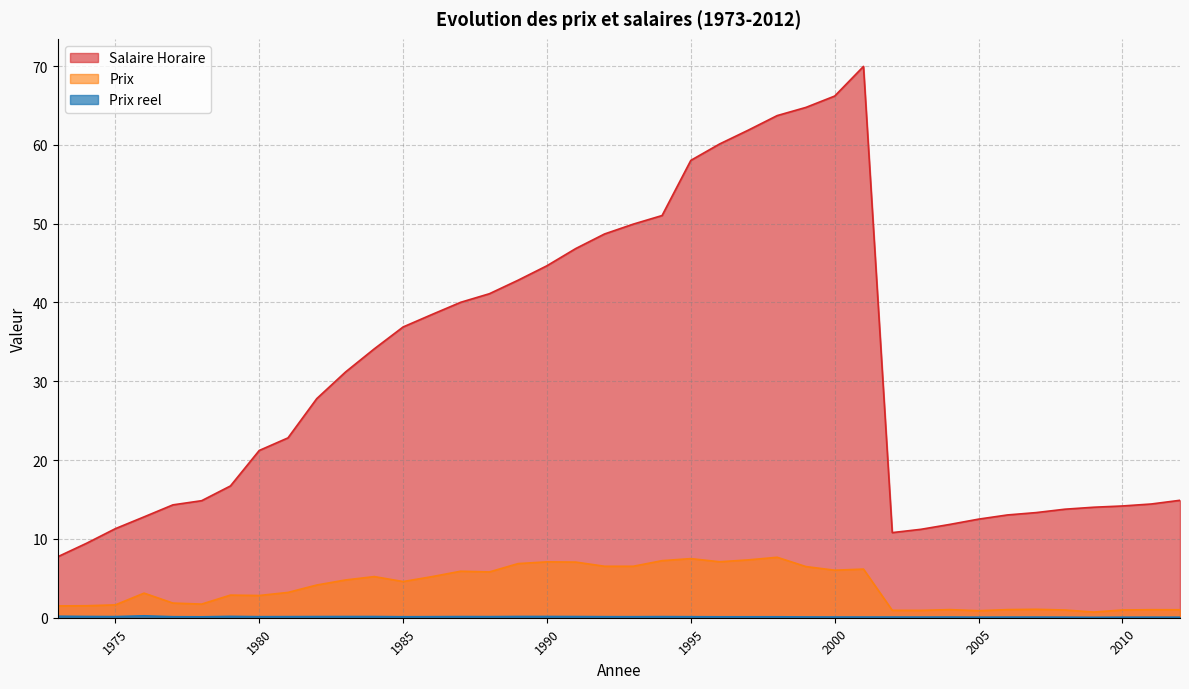

Reading right to left, extract all data points from this chart.

Salaire Horaire: 14.9	14.4	14.2	14.0	13.8	13.3	13.0	12.5	11.8	11.2	10.8	70.0	66.2	64.8	63.7	61.9	60.1	58.0	51.0	49.9	48.7	46.8	44.7	42.8	41.1	40.0	38.5	36.9	34.1	31.2	27.8	22.8	21.2	16.7	14.8	14.3	12.8	11.3	9.4	7.7
Prix: 1.0	1.0	1.0	0.7	1.0	1.1	1.0	0.9	1.0	0.9	0.9	6.2	6.0	6.5	7.7	7.3	7.1	7.5	7.2	6.5	6.5	7.1	7.1	6.9	5.8	5.9	5.2	4.6	5.2	4.8	4.2	3.2	2.8	2.9	1.7	1.9	3.1	1.6	1.5	1.5
Prix reel: 0.1	0.1	0.1	0.1	0.1	0.1	0.1	0.1	0.1	0.1	0.1	0.1	0.1	0.1	0.1	0.1	0.1	0.1	0.1	0.1	0.1	0.2	0.2	0.2	0.1	0.1	0.1	0.1	0.2	0.2	0.1	0.1	0.1	0.2	0.1	0.1	0.2	0.1	0.2	0.2